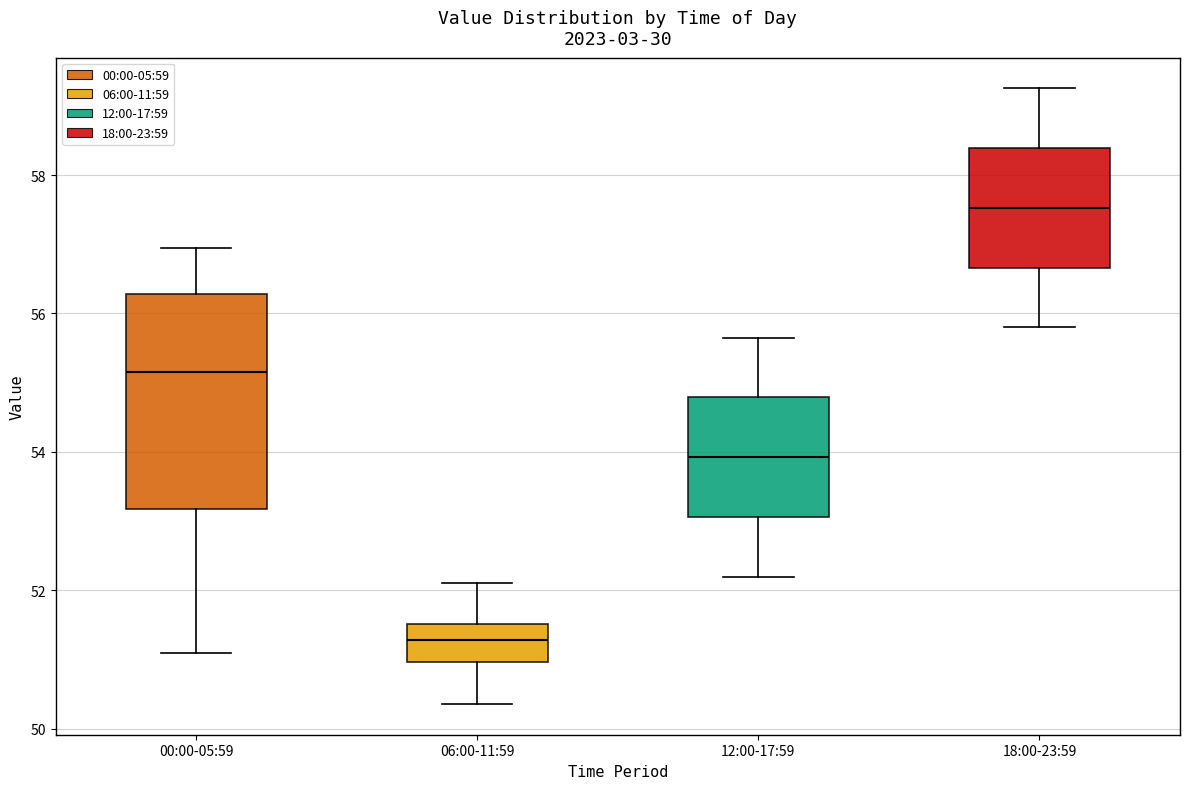

Reading left to right, transcribe this box plot: for each box, give where its median line is, the range the box spans, and where its two whiskers end, as read against the y-axis. The values are not printed on the chart, so give them approximately, as read against the axis.

00:00-05:59: median 55.2, box 53.2 to 56.2, whiskers 51.2 to 57.0
06:00-11:59: median 51.2, box 51.0 to 51.6, whiskers 50.4 to 52.2
12:00-17:59: median 54.0, box 53.0 to 54.8, whiskers 52.2 to 55.6
18:00-23:59: median 57.6, box 56.6 to 58.4, whiskers 55.8 to 59.2